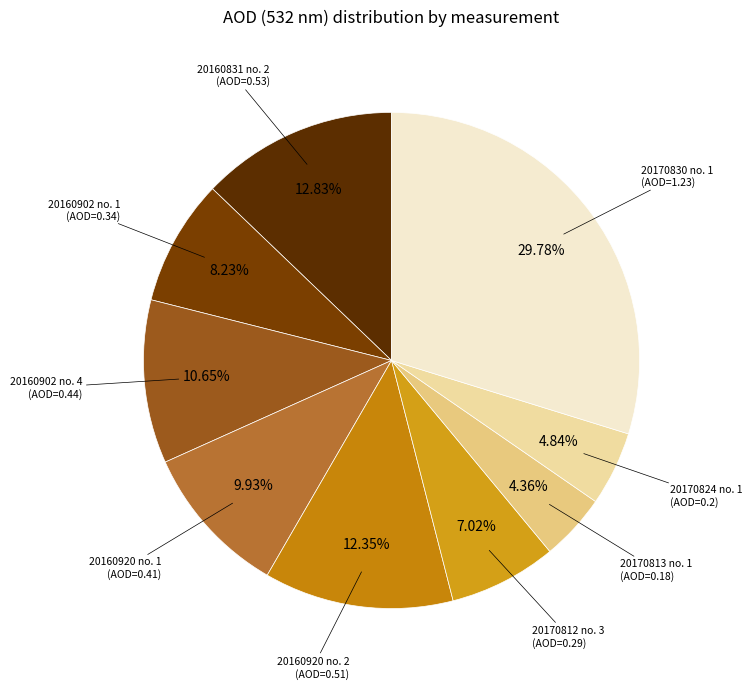

How much of the chart is everything except 20170824 no. 1?

95.2%